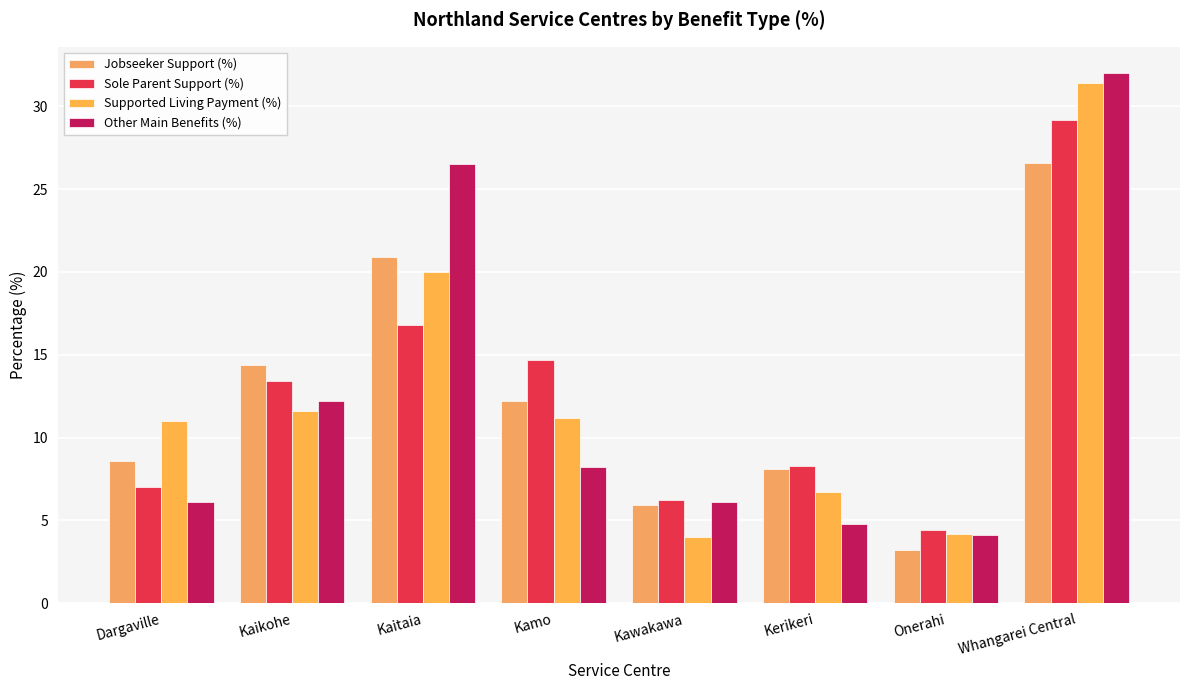

What are all the series names shown in the legend?

Jobseeker Support (%), Sole Parent Support (%), Supported Living Payment (%), Other Main Benefits (%)